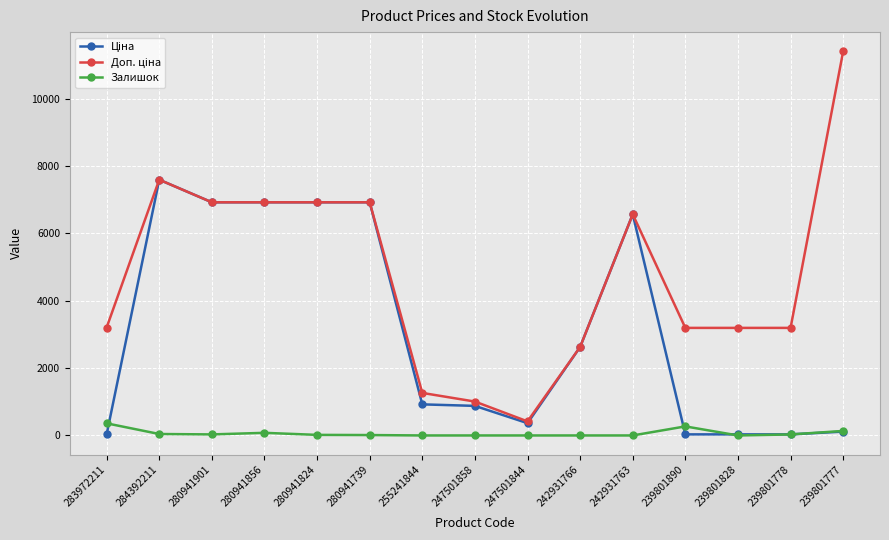

The Залишок series shows 0.0 at 247501844. True or false?

True